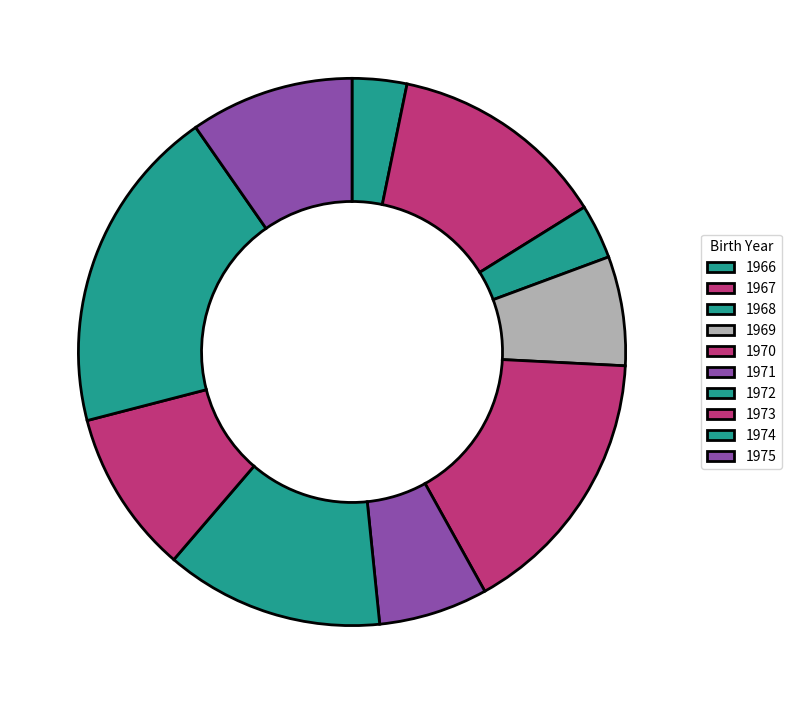

What is the total percentage of 1970 and 1968?

19.4%